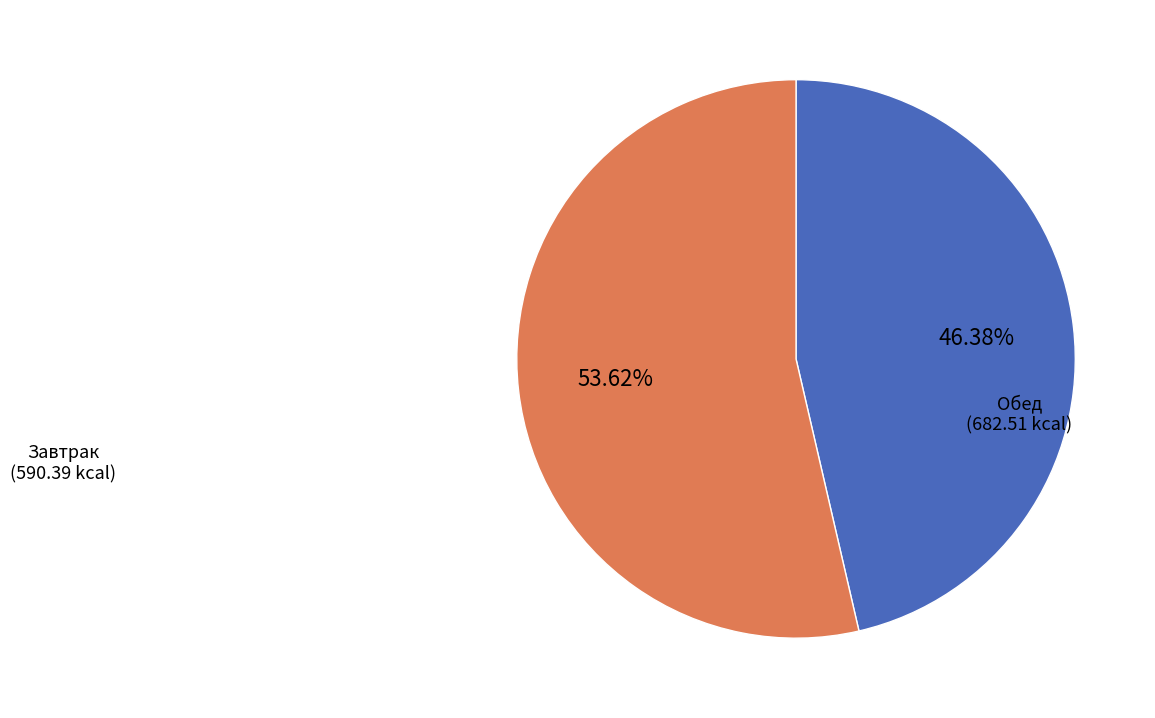

Is there any slice that represents more than half of the pie?

Yes